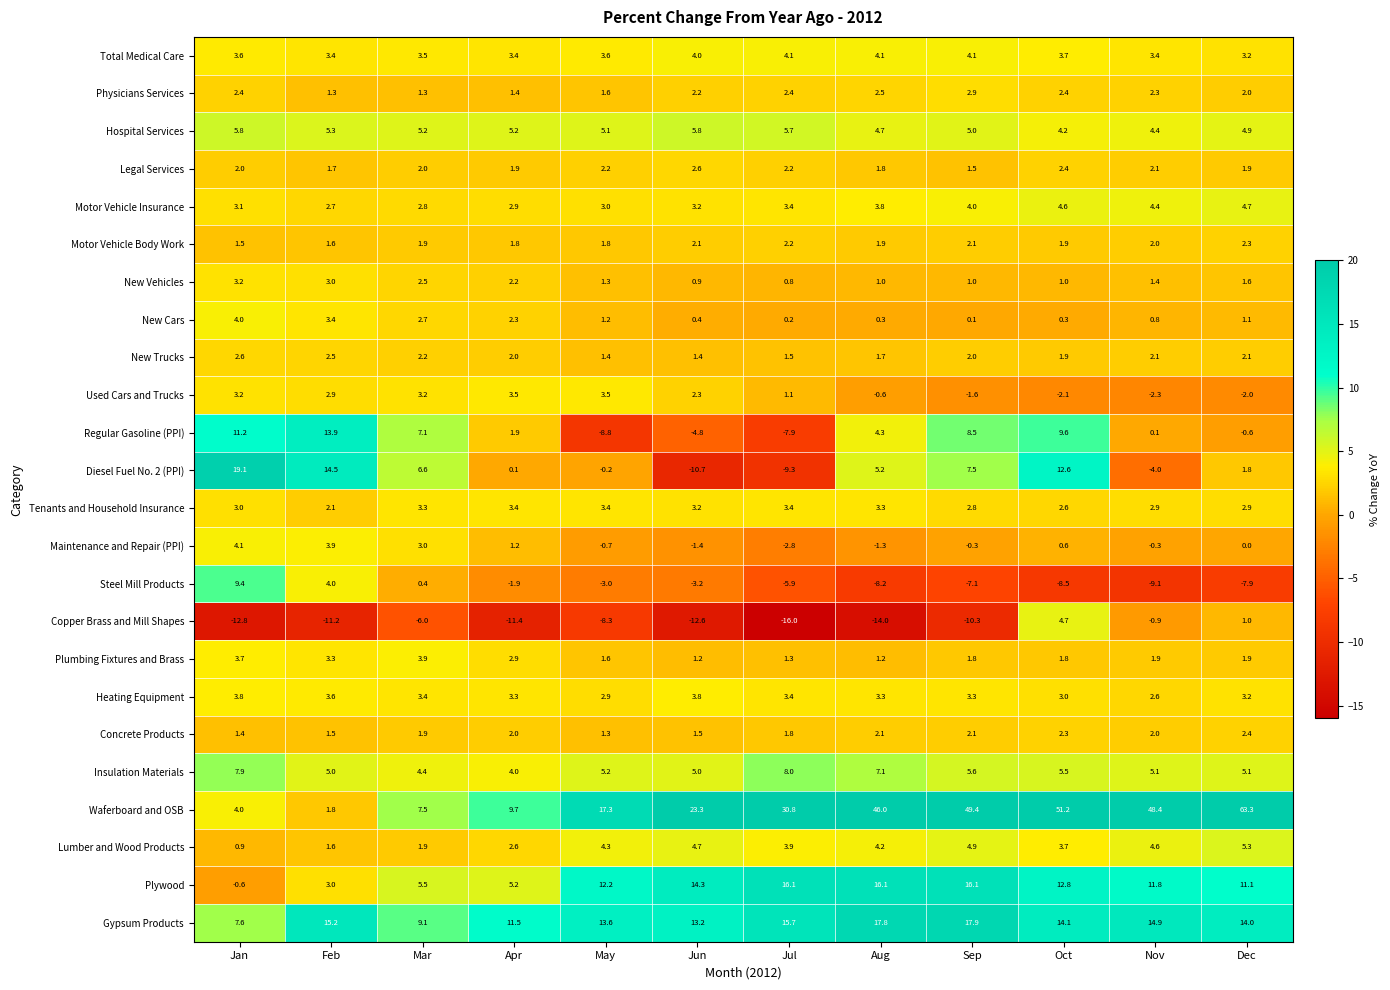

Where is Copper Brass and Mill Shapes nearest to the value -5?

Mar